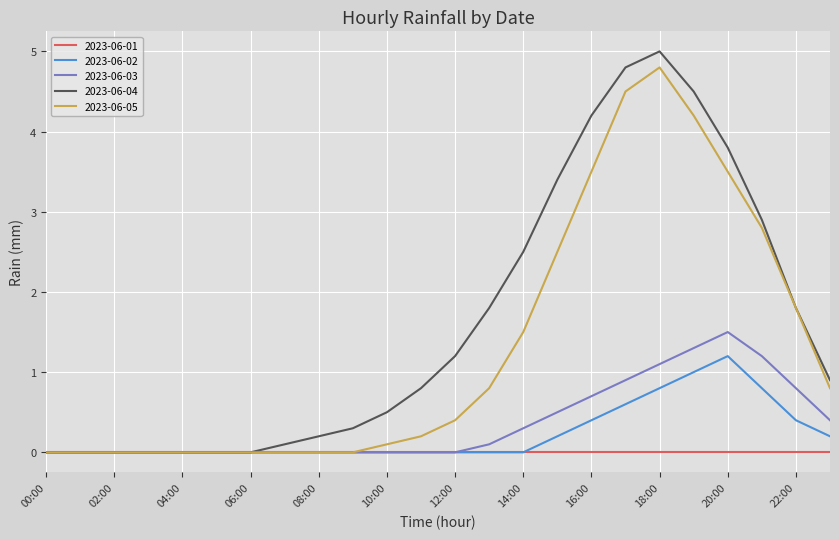

Which series has the largest total across all categories?

2023-06-04